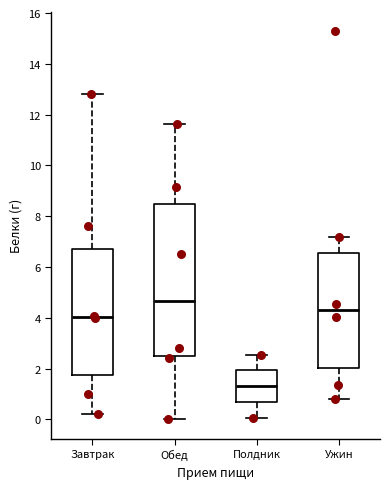

Reading left to right, transcribe this box plot: for each box, give where its median line is, the range the box spans, and where its two whiskers end, as read against the y-axis. The values are not printed on the chart, so give them approximately, as read against the axis.

Завтрак: median 4.0, box 1.8 to 6.8, whiskers 0.2 to 12.8
Обед: median 4.6, box 2.6 to 8.4, whiskers 0.0 to 11.6
Полдник: median 1.4, box 0.6 to 2.0, whiskers 0.0 to 2.6
Ужин: median 4.4, box 2.0 to 6.6, whiskers 0.8 to 7.2